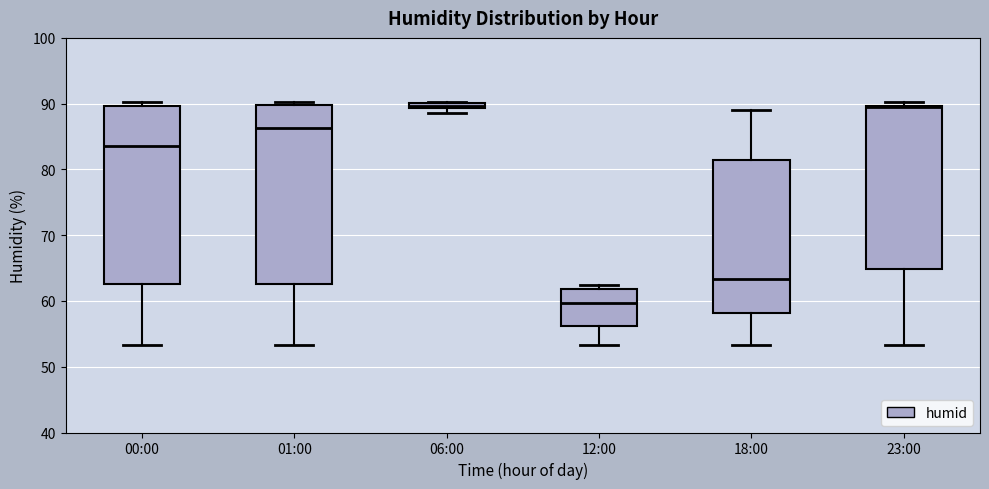

Where is the upper edge of the box for 12:00 on the y-axis? The values are not printed on the chart, so give them approximately, as read against the axis.

62